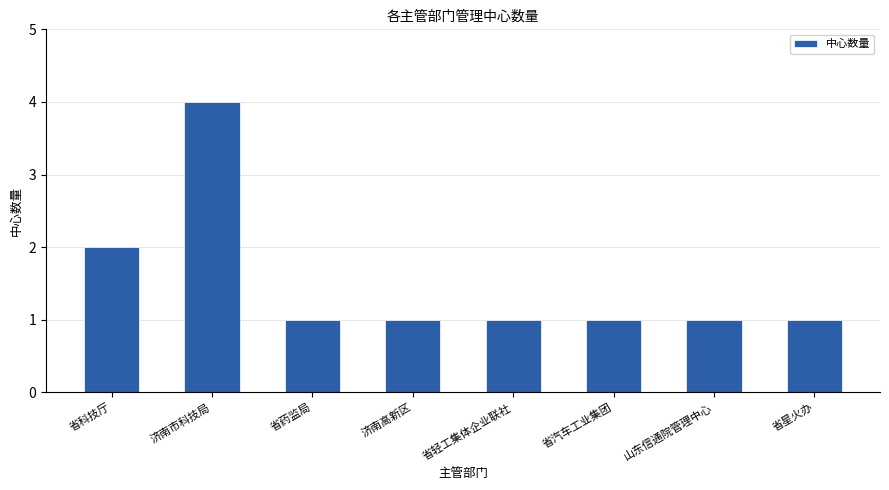

Reading right to left, transcribe all the data shown in this chart.

省星火办=1	山东信通院管理中心=1	省汽车工业集团=1	省轻工集体企业联社=1	济南高新区=1	省药监局=1	济南市科技局=4	省科技厅=2